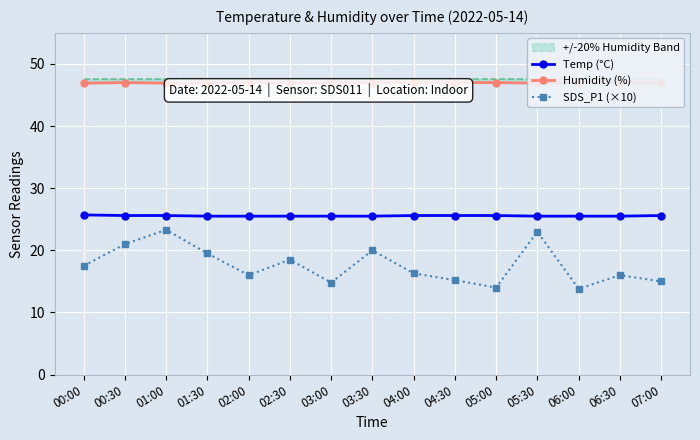

True or false: Humidity (%) and Temp (°C) intersect in this chart.

False